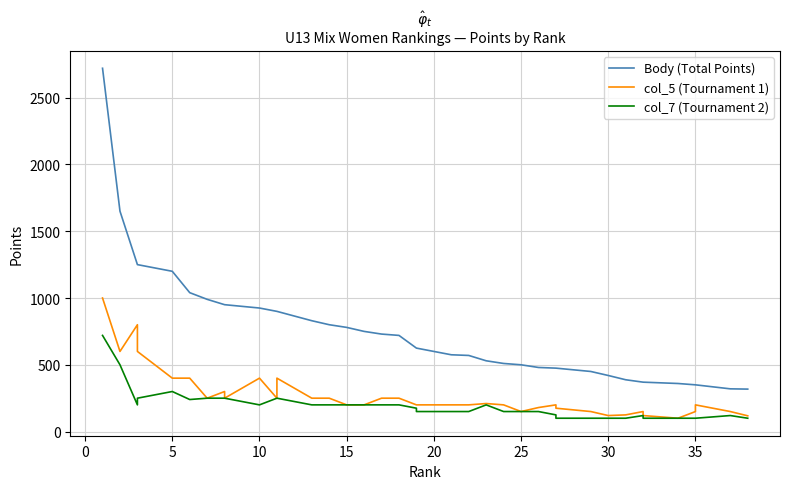

What is the label of the 8th point from the right?

30